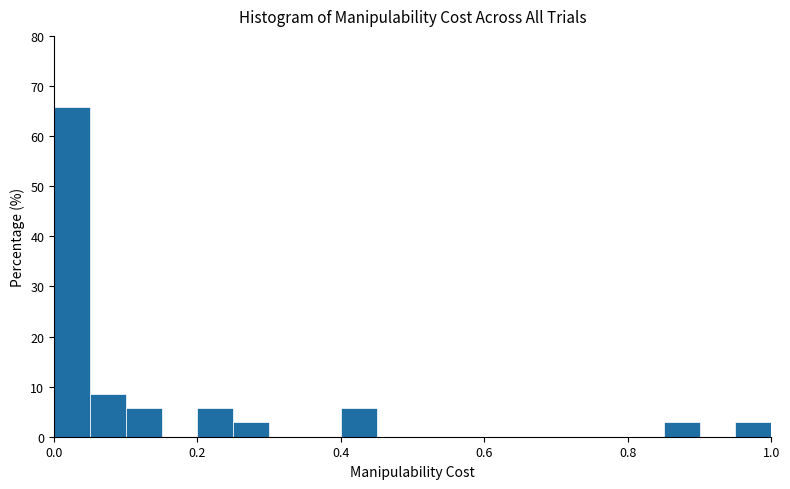

Around what value on the x-axis is the tallest bar? Give the approximate position of its centre, as read against the axis.

0.02